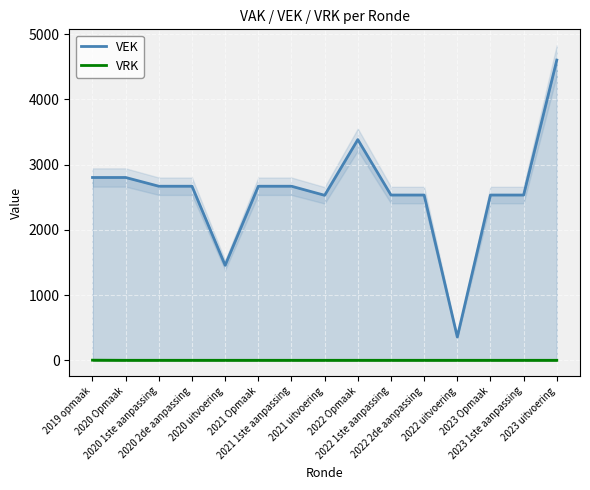

What are all the series names shown in the legend?

VEK line, VRK line